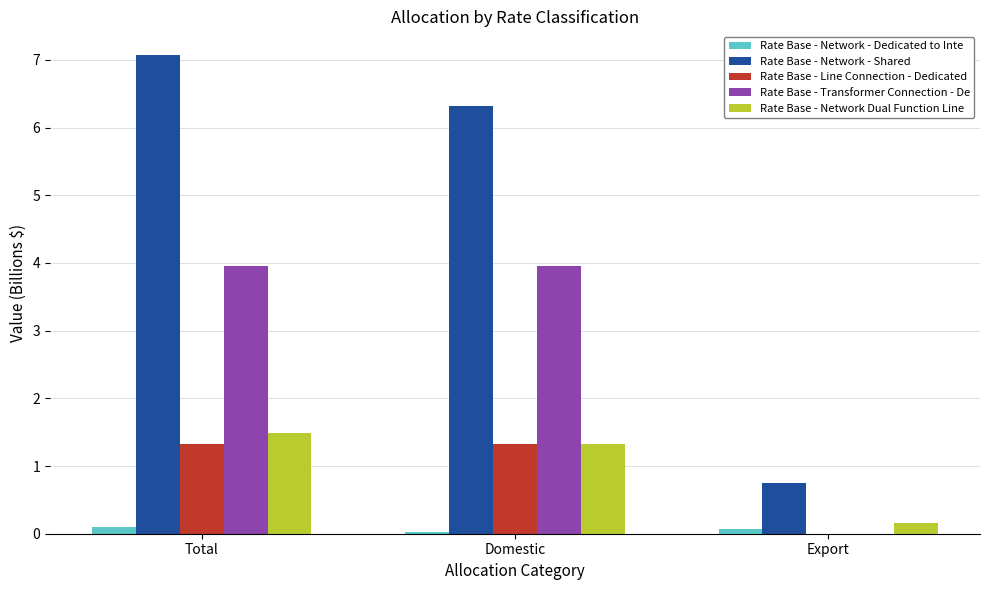

What is the maximum value for Rate Base - Line Connection - Dedicated?

1.3